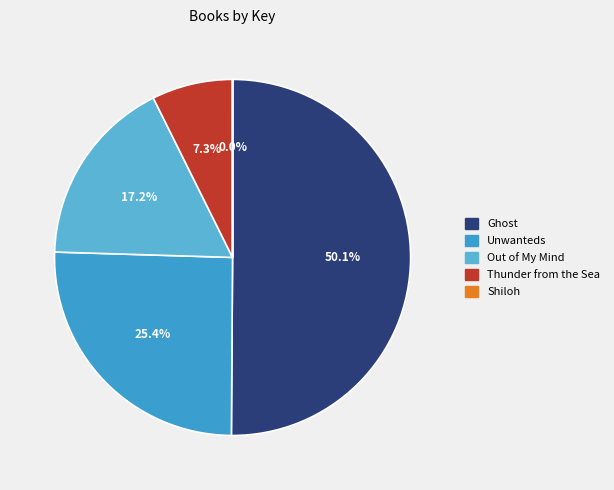

The Shiloh slice represents 0% of the pie. True or false?

True